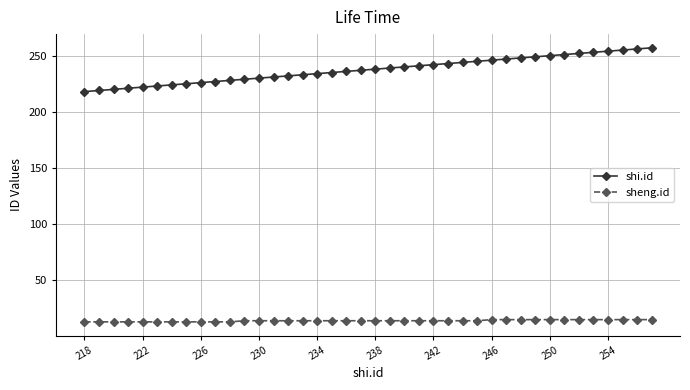

How many series are shown in this chart?

2